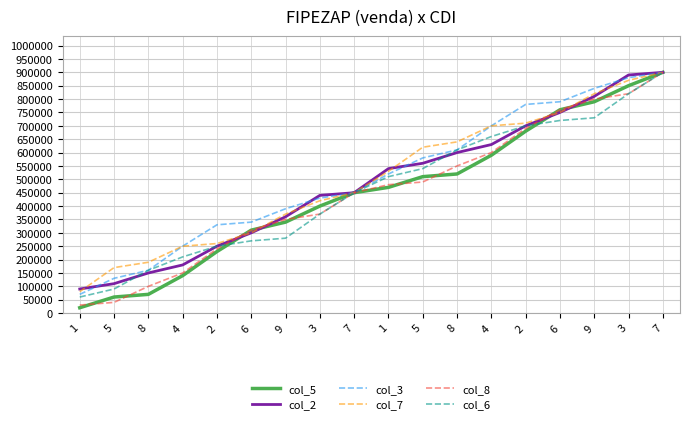

Does the chart display data point markers on the line(s)?

No